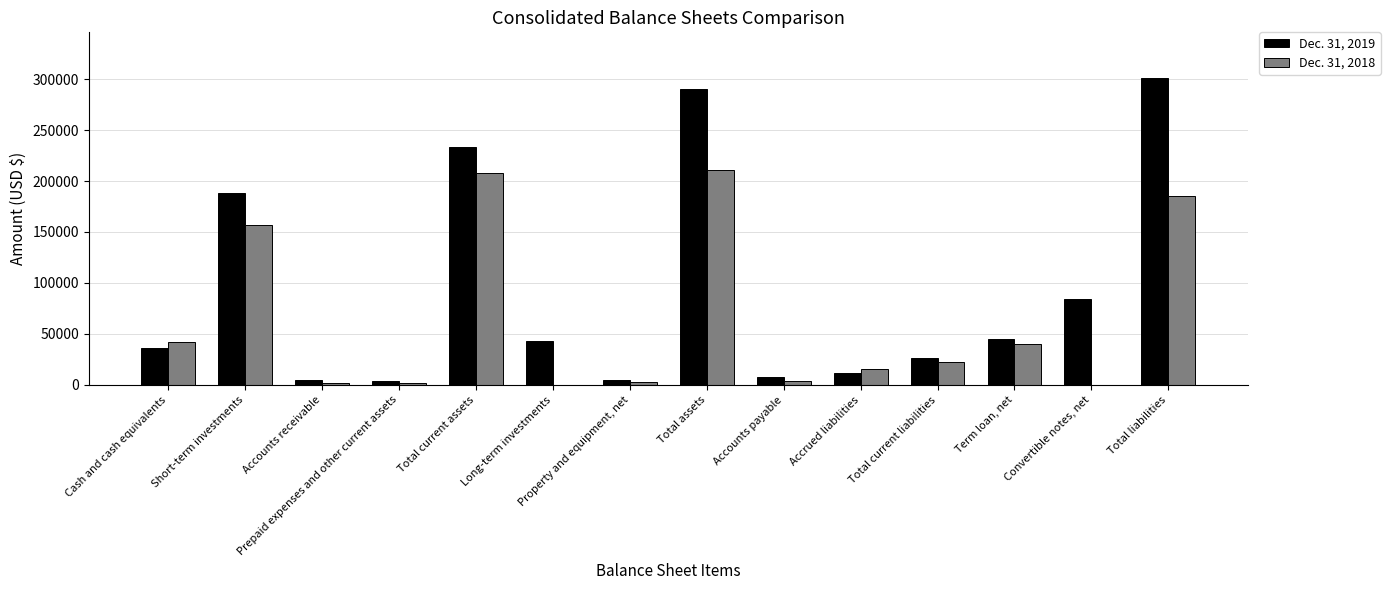

How many groups of bars are there?

14